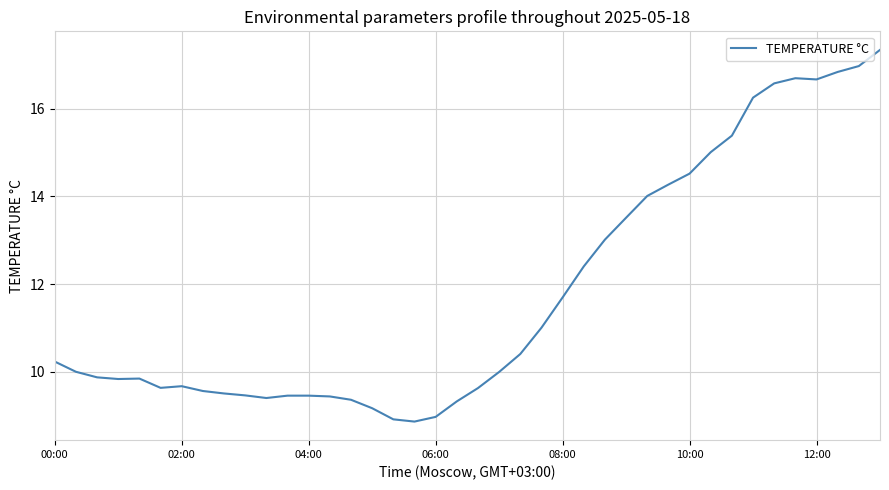

What is the difference between the maximum and minimum values?

8.5